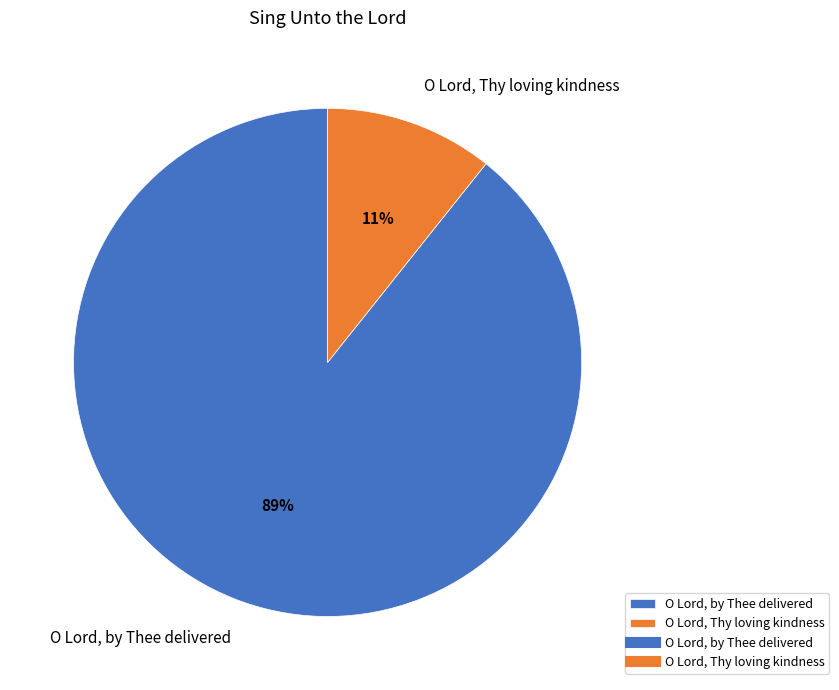

Is the sum of O Lord, Thy loving kindness and O Lord, by Thee delivered greater than half?

Yes